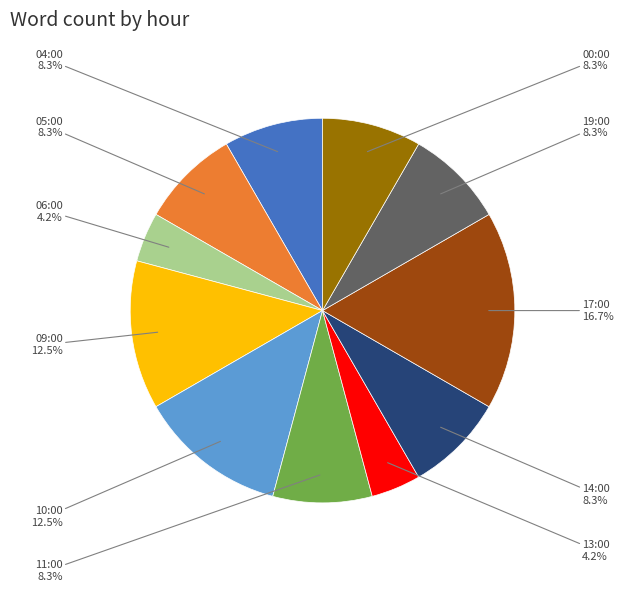

Is there any slice that represents more than half of the pie?

No